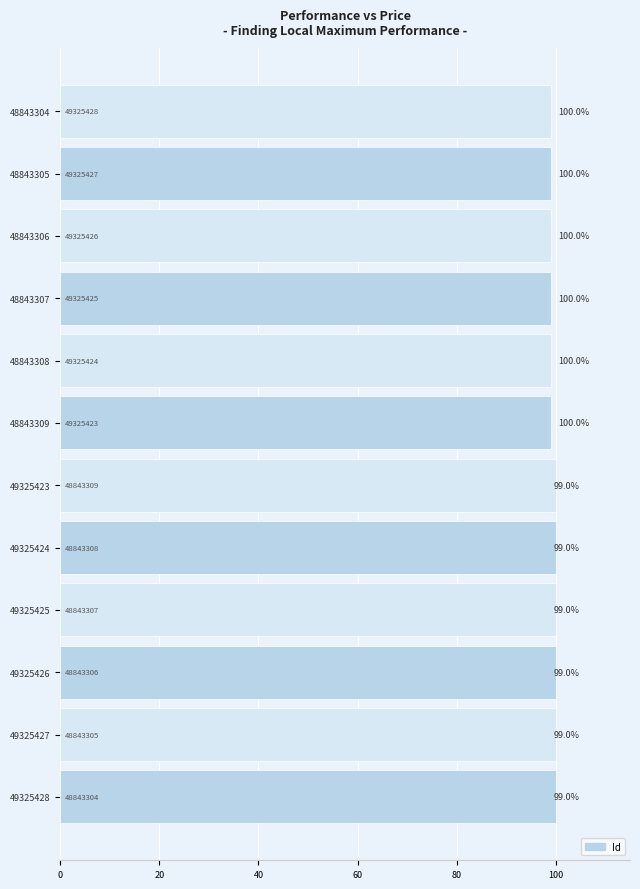

What is the difference between the maximum and minimum values?

1.0